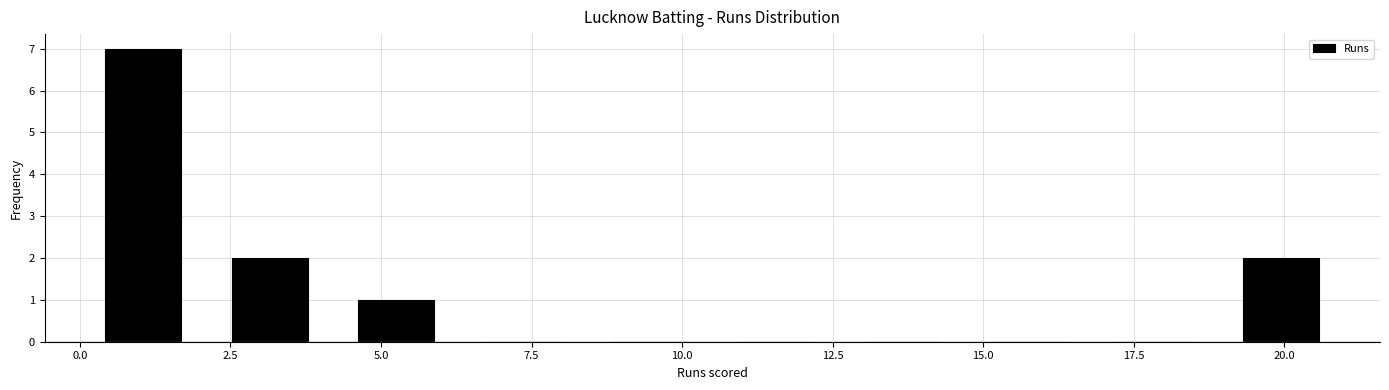

Reading left to right, list every bar in this chart as the range it spans on the x-axis followed by its height. Neither the bar edges nor the heights are printed on the chart, so give them approximately, as read against the axes.

0.0 to 2.1: 7
2.1 to 4.2: 2
4.2 to 6.3: 1
6.3 to 8.4: 0
8.4 to 10.5: 0
10.5 to 12.6: 0
12.6 to 14.7: 0
14.7 to 16.8: 0
16.8 to 18.9: 0
18.9 to 21.0: 2